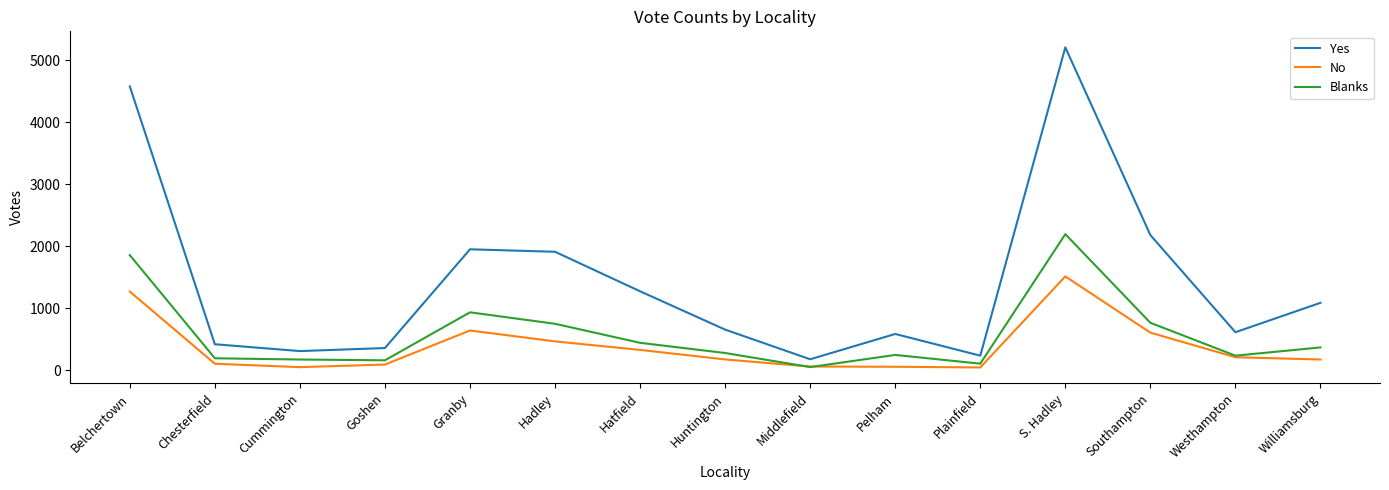

At which label does Yes first exceed 657?

Belchertown